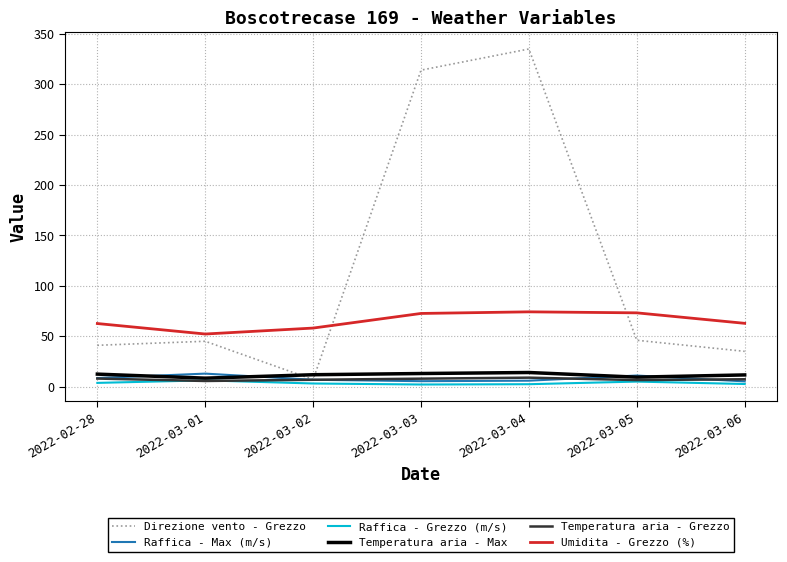

The Umidita - Grezzo (%) series shows 131.7 at 2022-03-05. True or false?

False